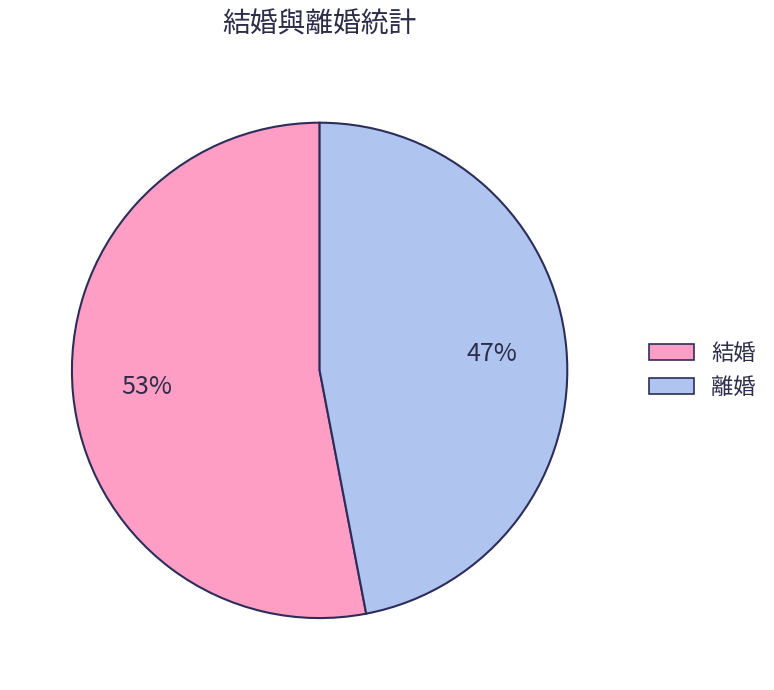

Combined, do 離婚 and 結婚 account for over 50%?

Yes